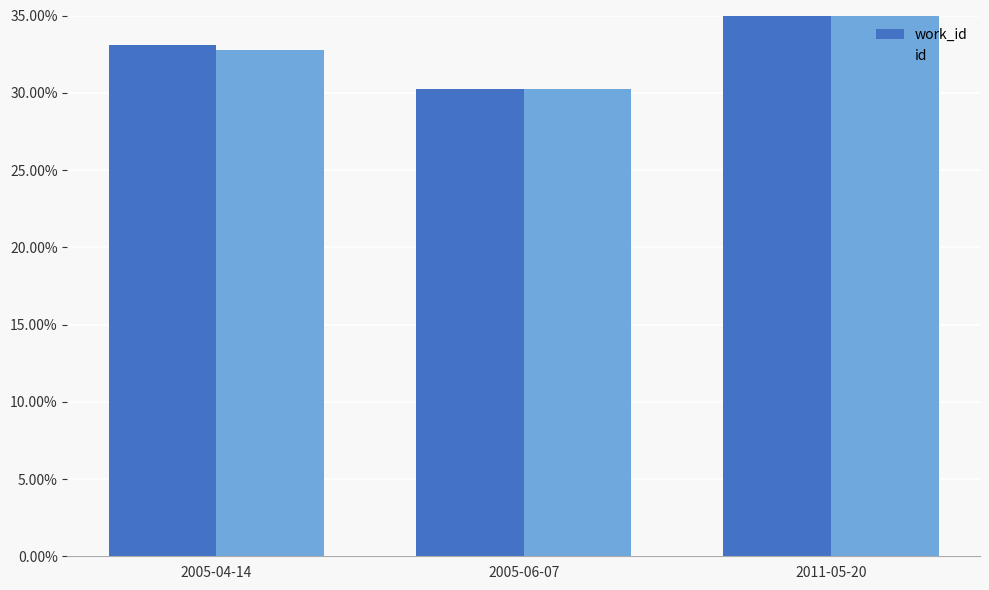

True or false: work_id has a value of 0.2 at 2011-05-20.

False